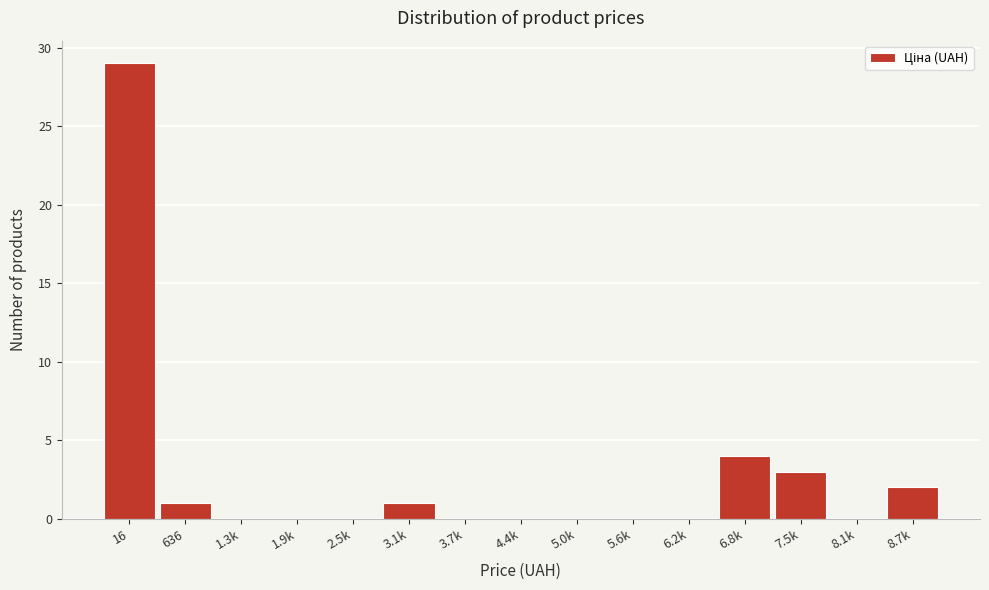

Reading left to right, list all the values displayed in this chart.

16=29	636=1	1.3k=0	1.9k=0	2.5k=0	3.1k=1	3.7k=0	4.4k=0	5.0k=0	5.6k=0	6.2k=0	6.8k=4	7.5k=3	8.1k=0	8.7k=2